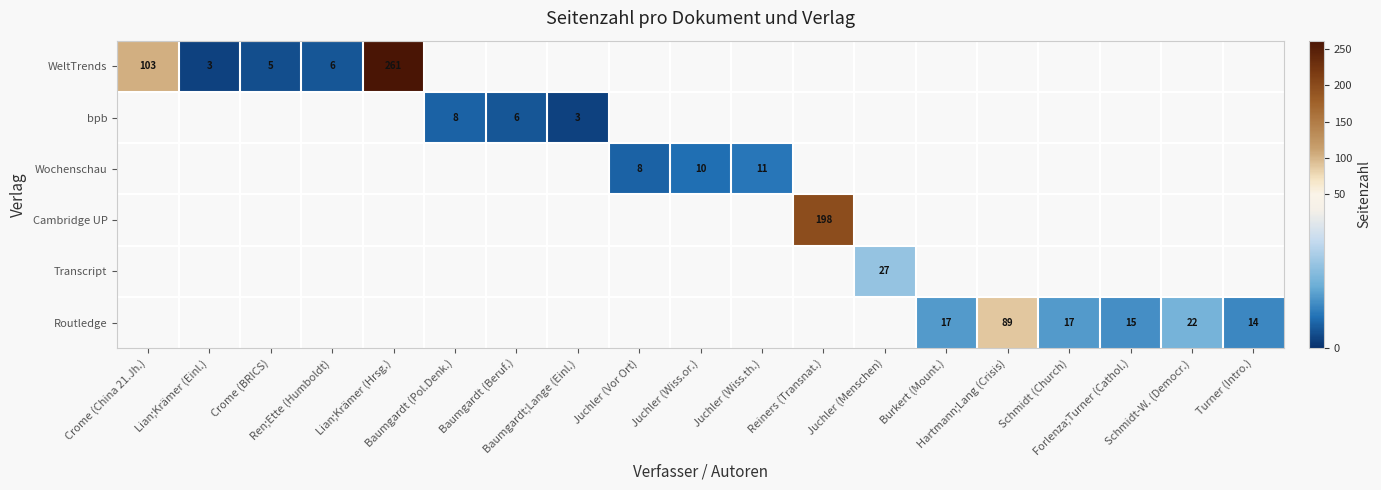

What is the smallest value displayed?

3.0